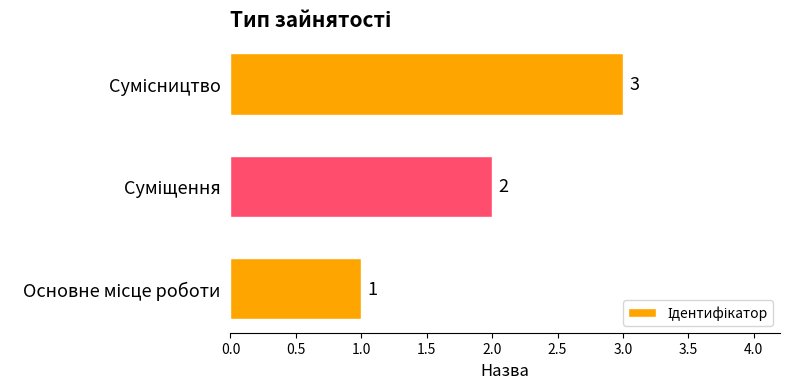

How many data points are less than 2?

1